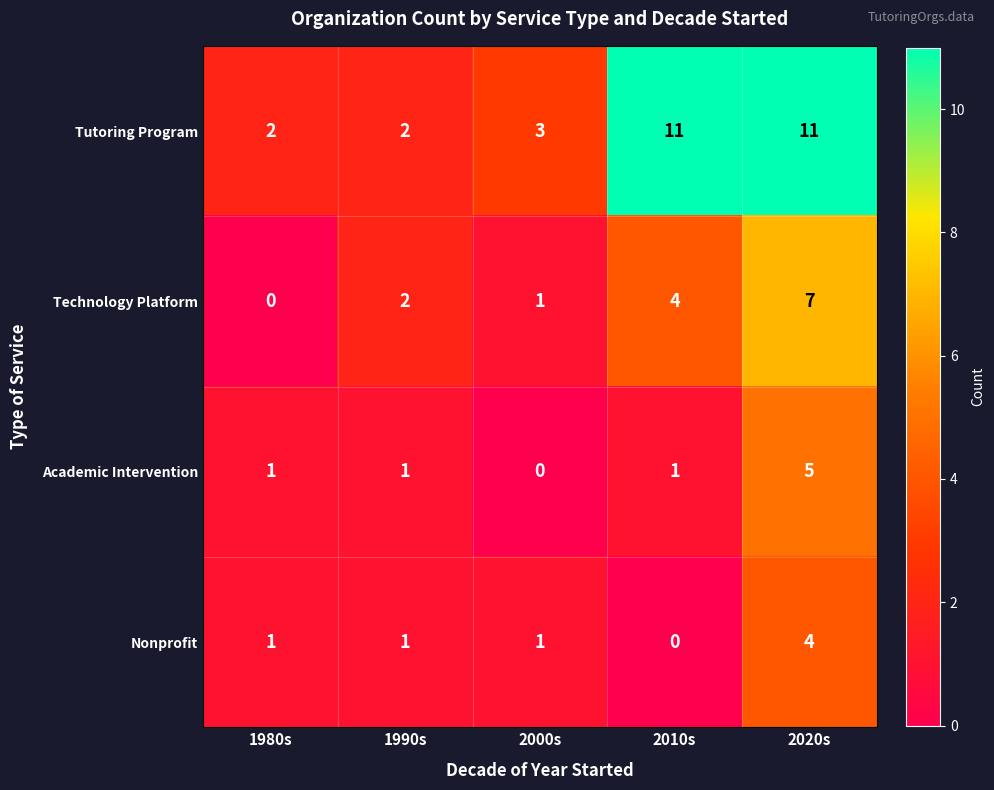

Count the number of data series in this chart.

4